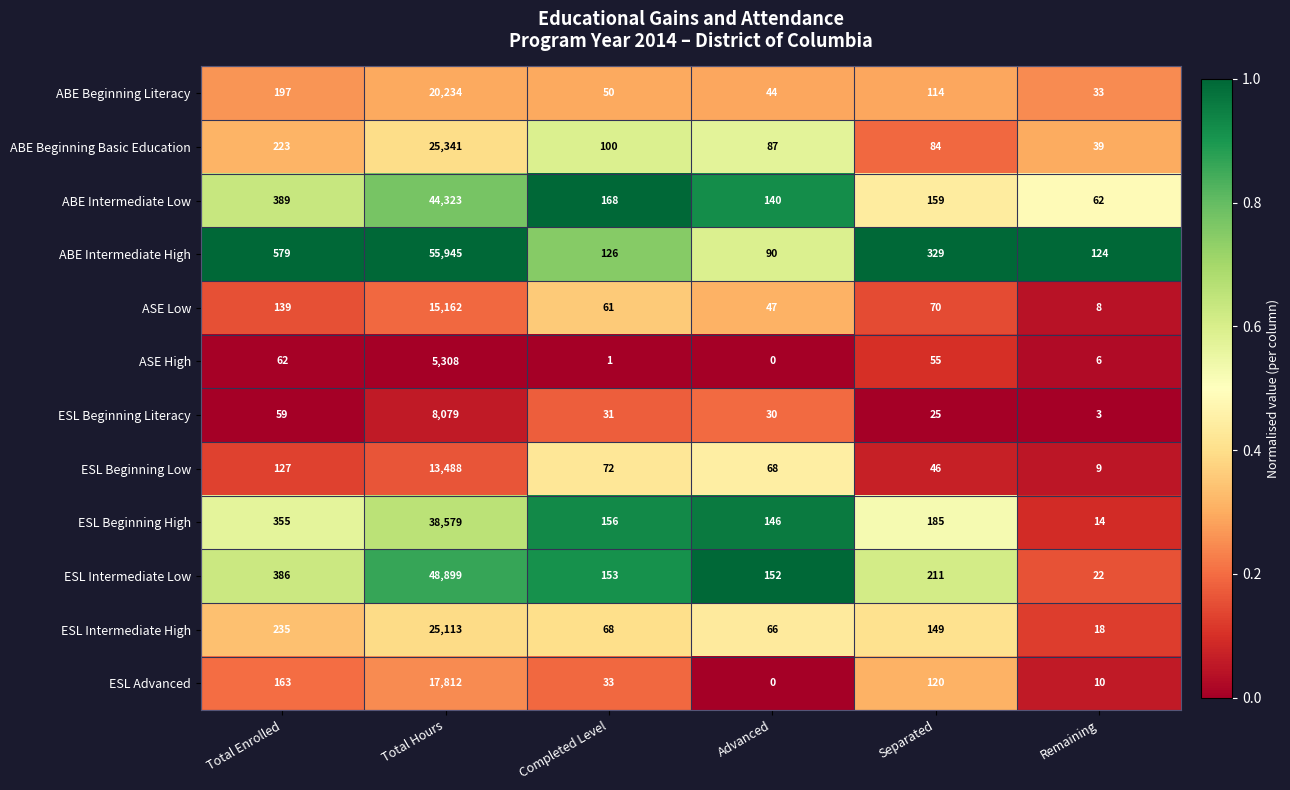

What is the sum of all ESL Beginning High values?

39435